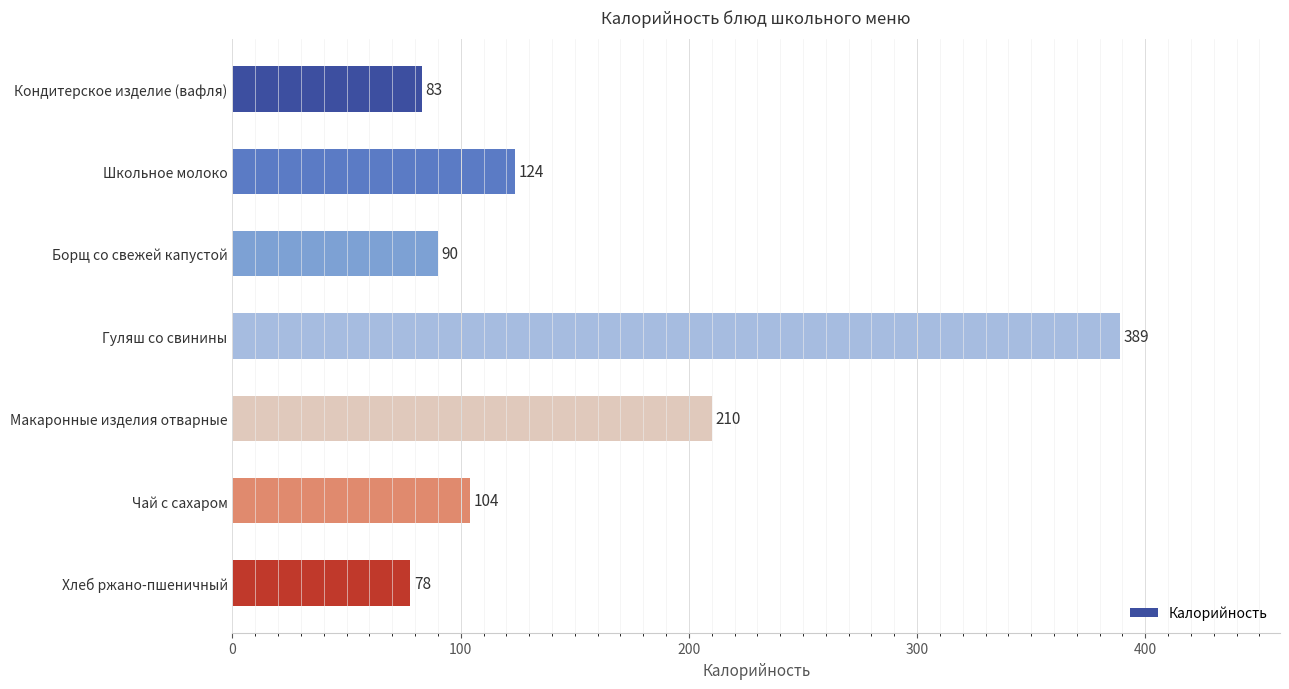

What is the label of the 1st bar from the top?

Кондитерское изделие (вафля)